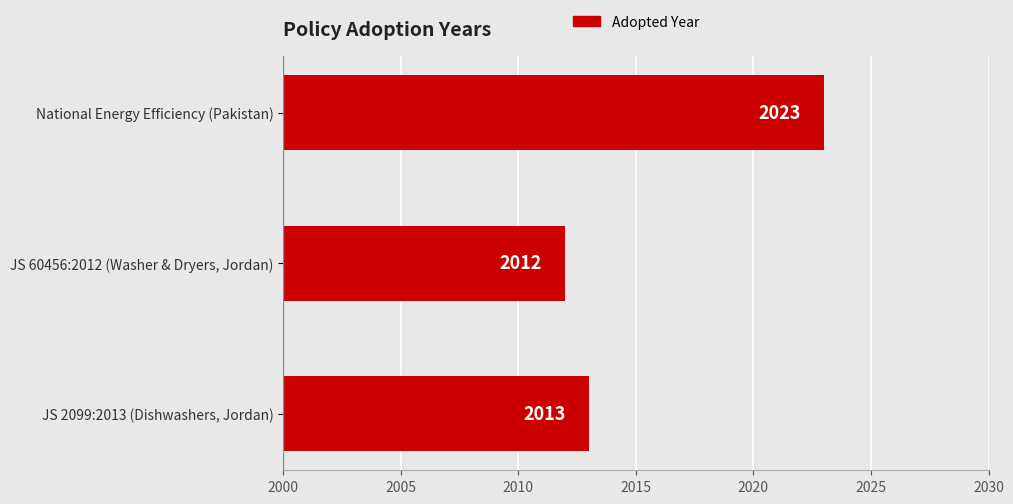

Rank the categories by value from highest to lowest.

National Energy Efficiency (Pakistan), JS 2099:2013 (Dishwashers, Jordan), JS 60456:2012 (Washer & Dryers, Jordan)